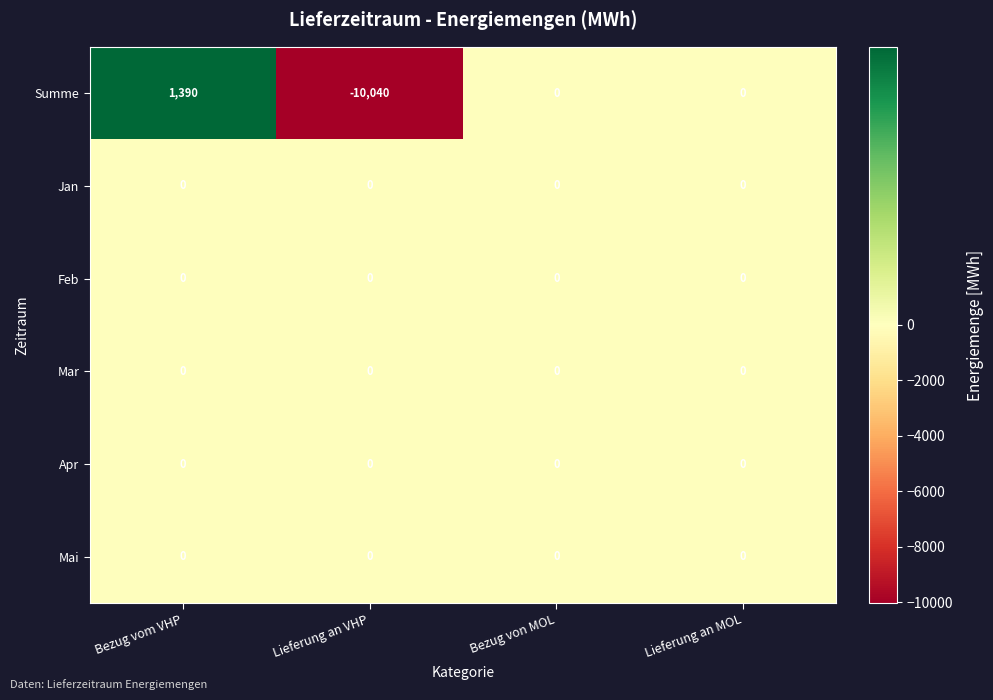

At which category is the sum across all series the highest?

Bezug vom VHP